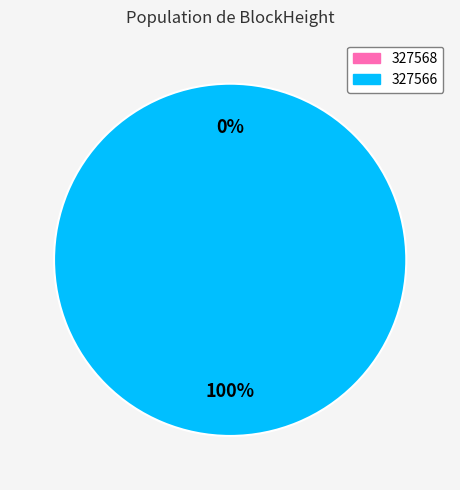

Is it true that 327566 is 94% of the pie?

False